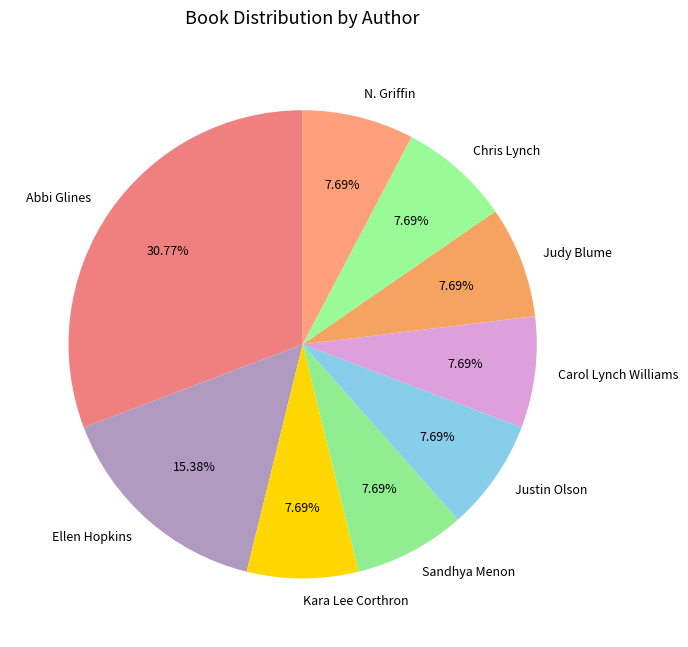

Approximately how many times larger is the value at Sandhya Menon compared to Justin Olson?

1.0